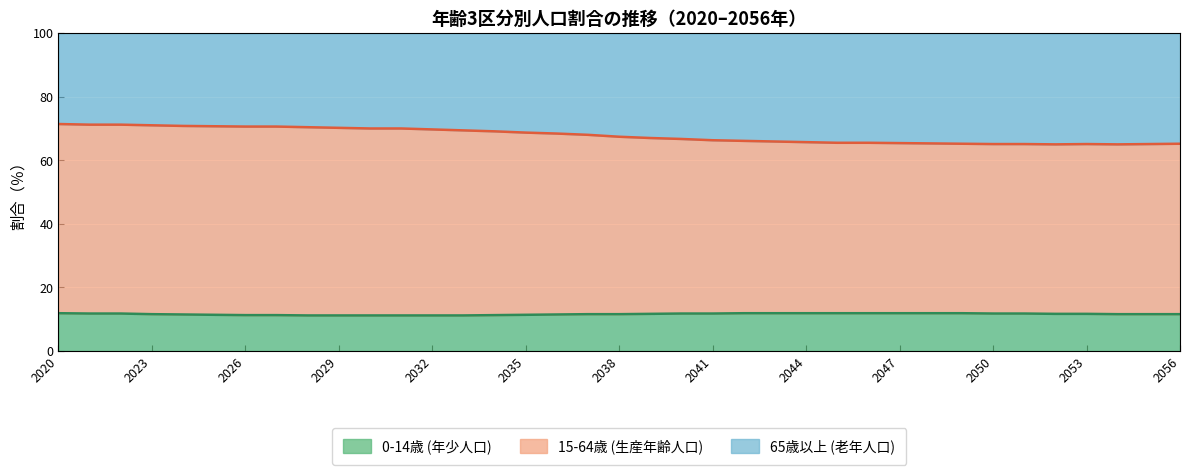

What is the total value across all series at 2032?

100.0